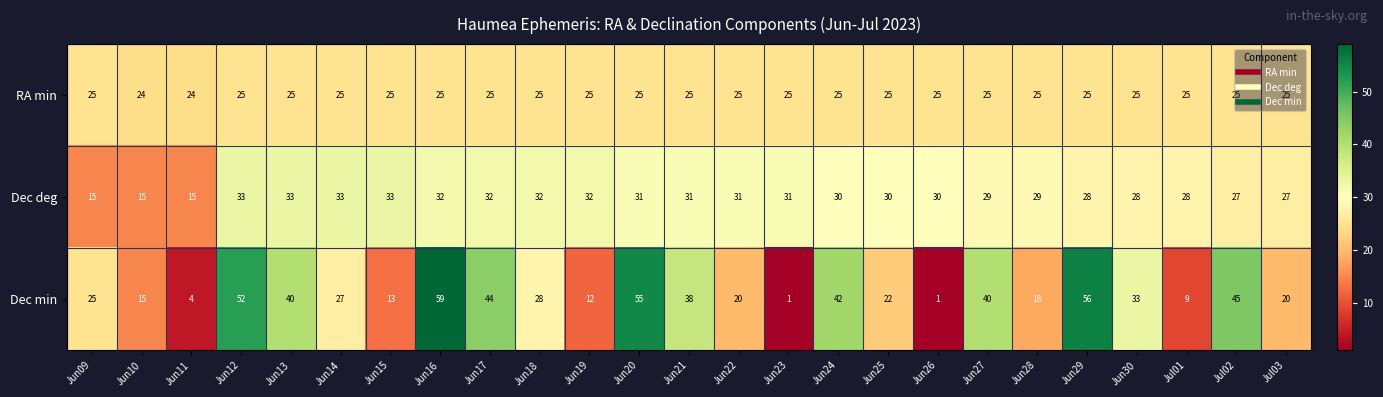

What is the difference between the second highest and minimum values in the Dec min series?

55